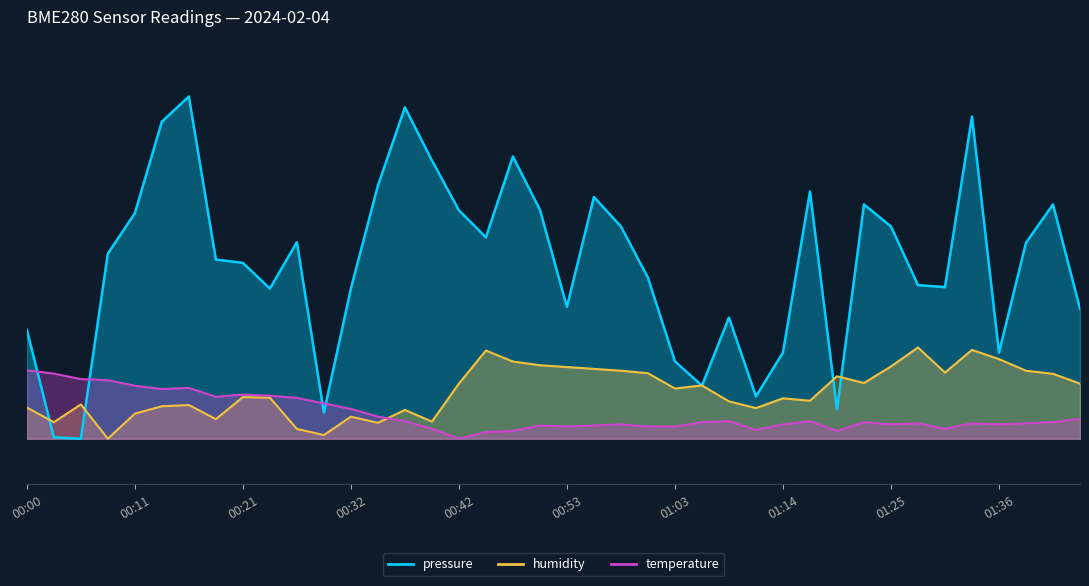

True or false: pressure has more than 1 points higher than both neighbors.

True